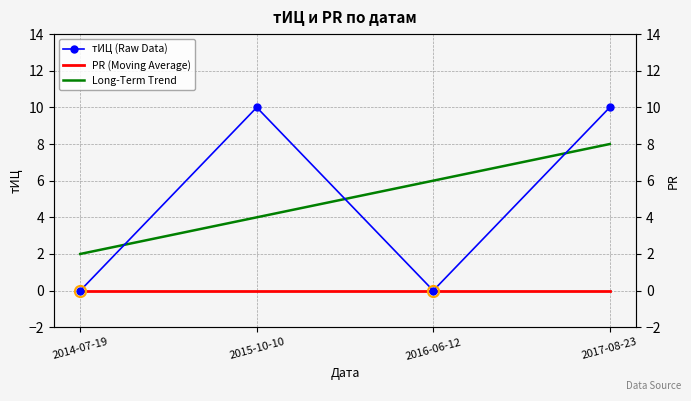

At which category is the sum across all series the highest?

2017-08-23